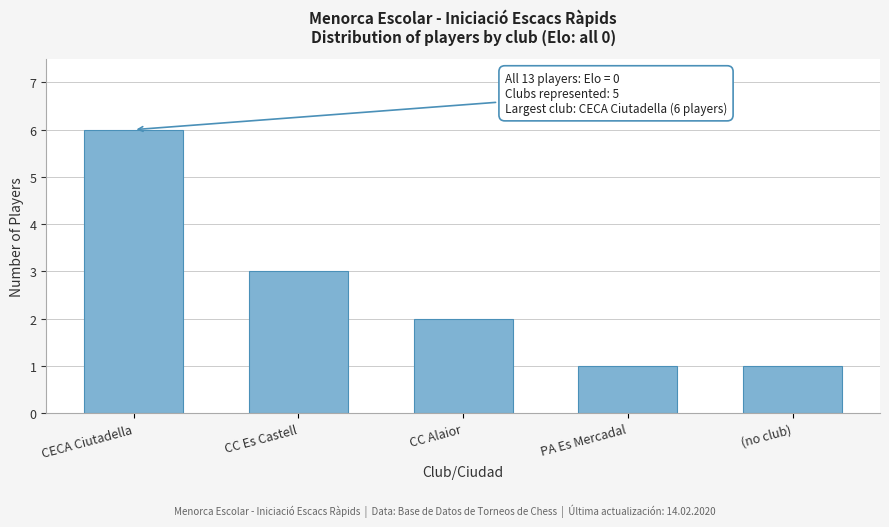

Reading left to right, what are all the values shown in this chart?

6	3	2	1	1